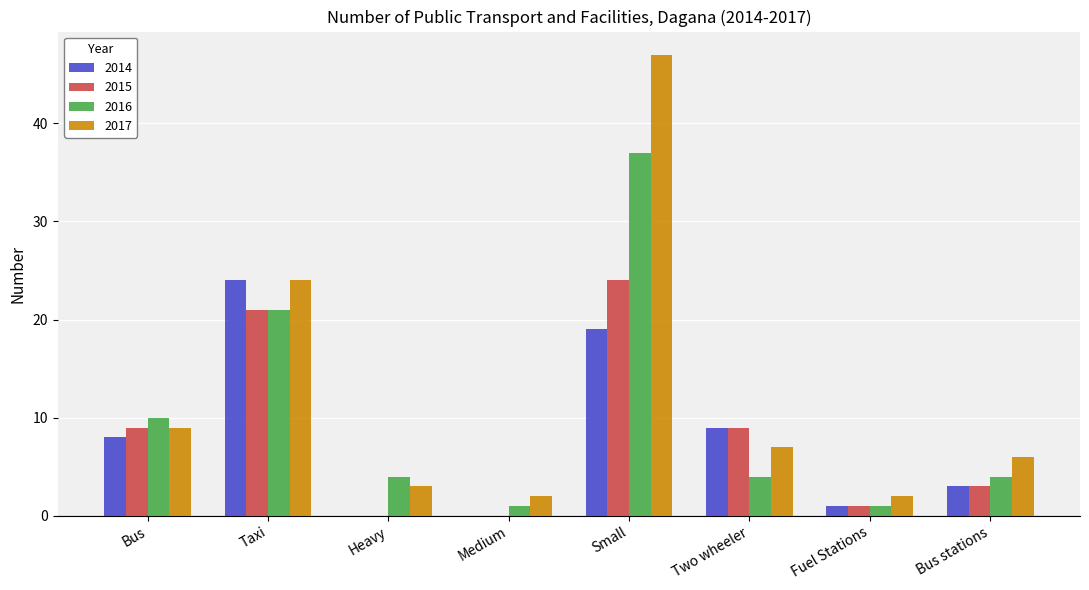

The value of 2017 at Taxi is 8. True or false?

False